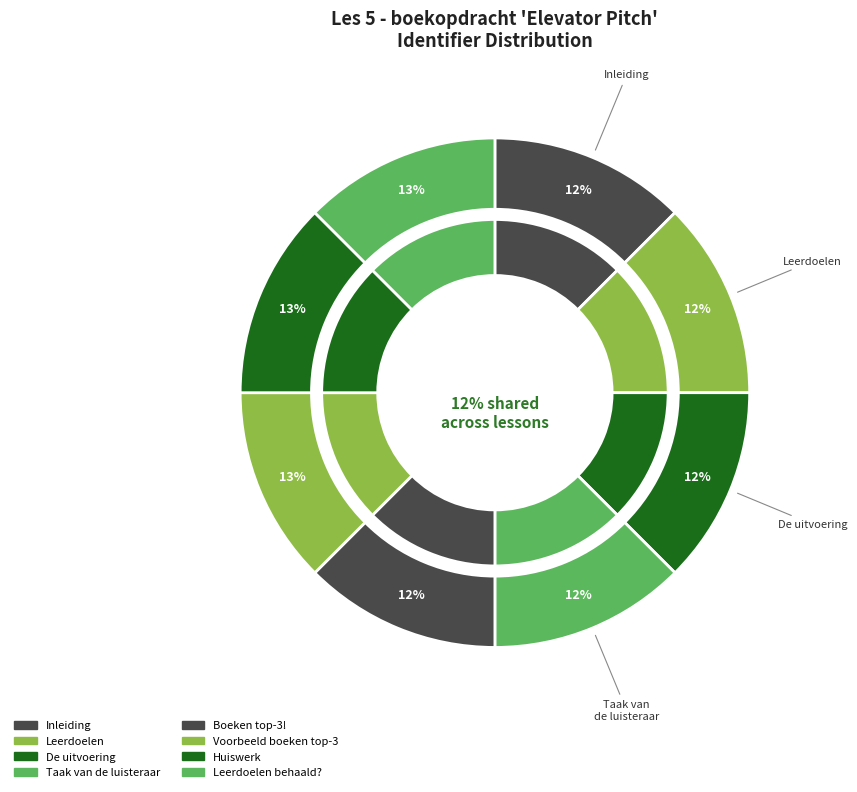

How many segments does this pie chart have?

8